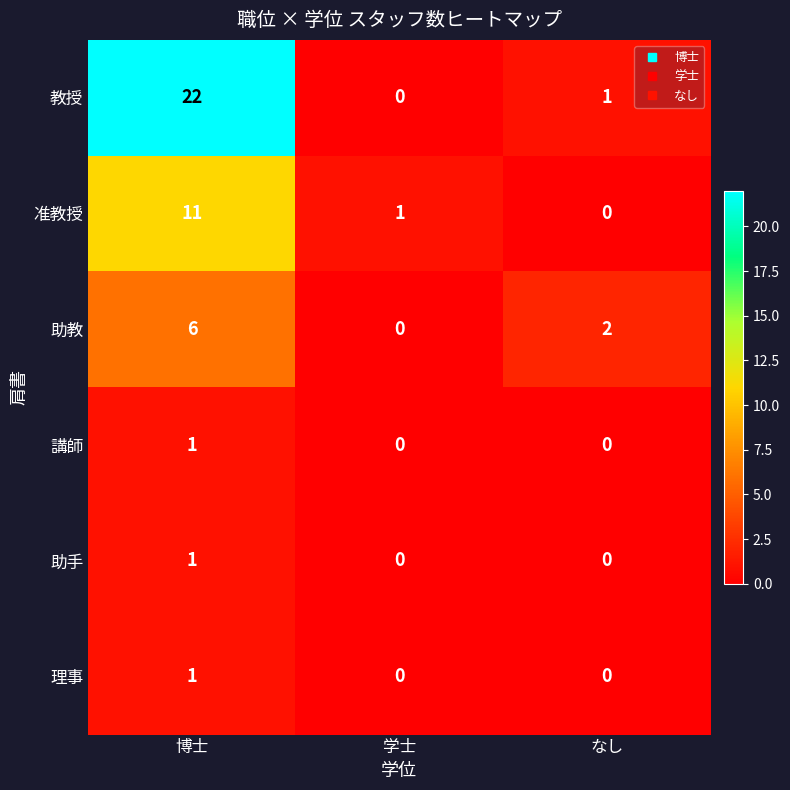

What is the difference between the highest and lowest values at 学士?

1